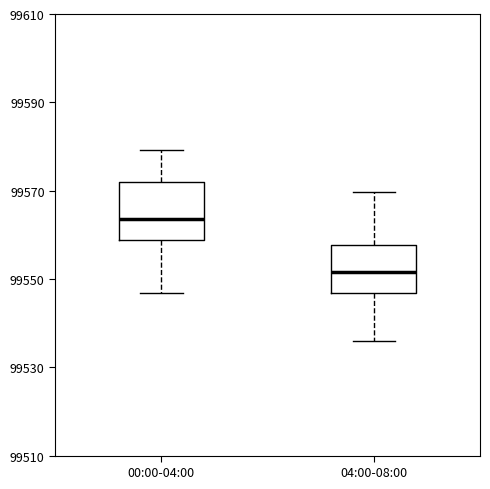

Reading left to right, transcribe this box plot: for each box, give where its median line is, the range the box spans, and where its two whiskers end, as read against the y-axis. The values are not printed on the chart, so give them approximately, as read against the axis.

00:00-04:00: median 99564, box 99558 to 99572, whiskers 99546 to 99580
04:00-08:00: median 99552, box 99546 to 99558, whiskers 99536 to 99570